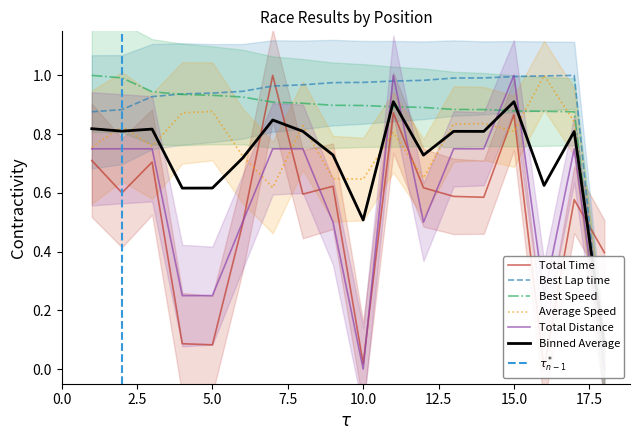

At which category is the sum across all series the highest?

11